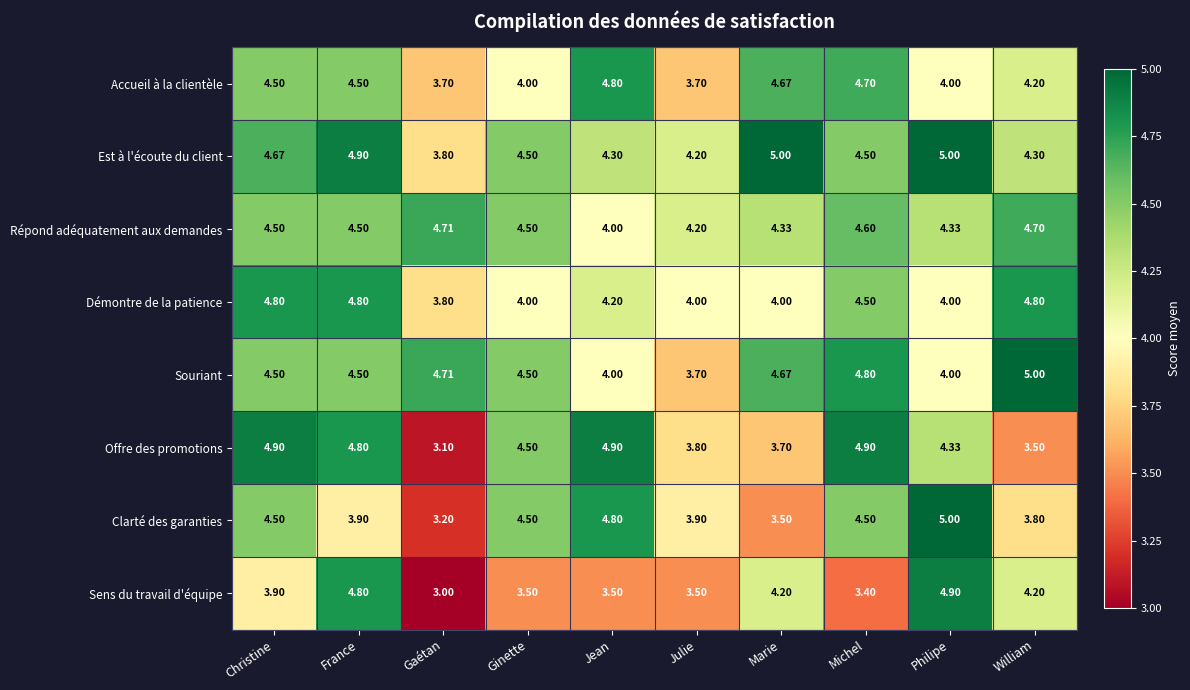

Which series has the largest total across all categories?

Est à l'écoute du client